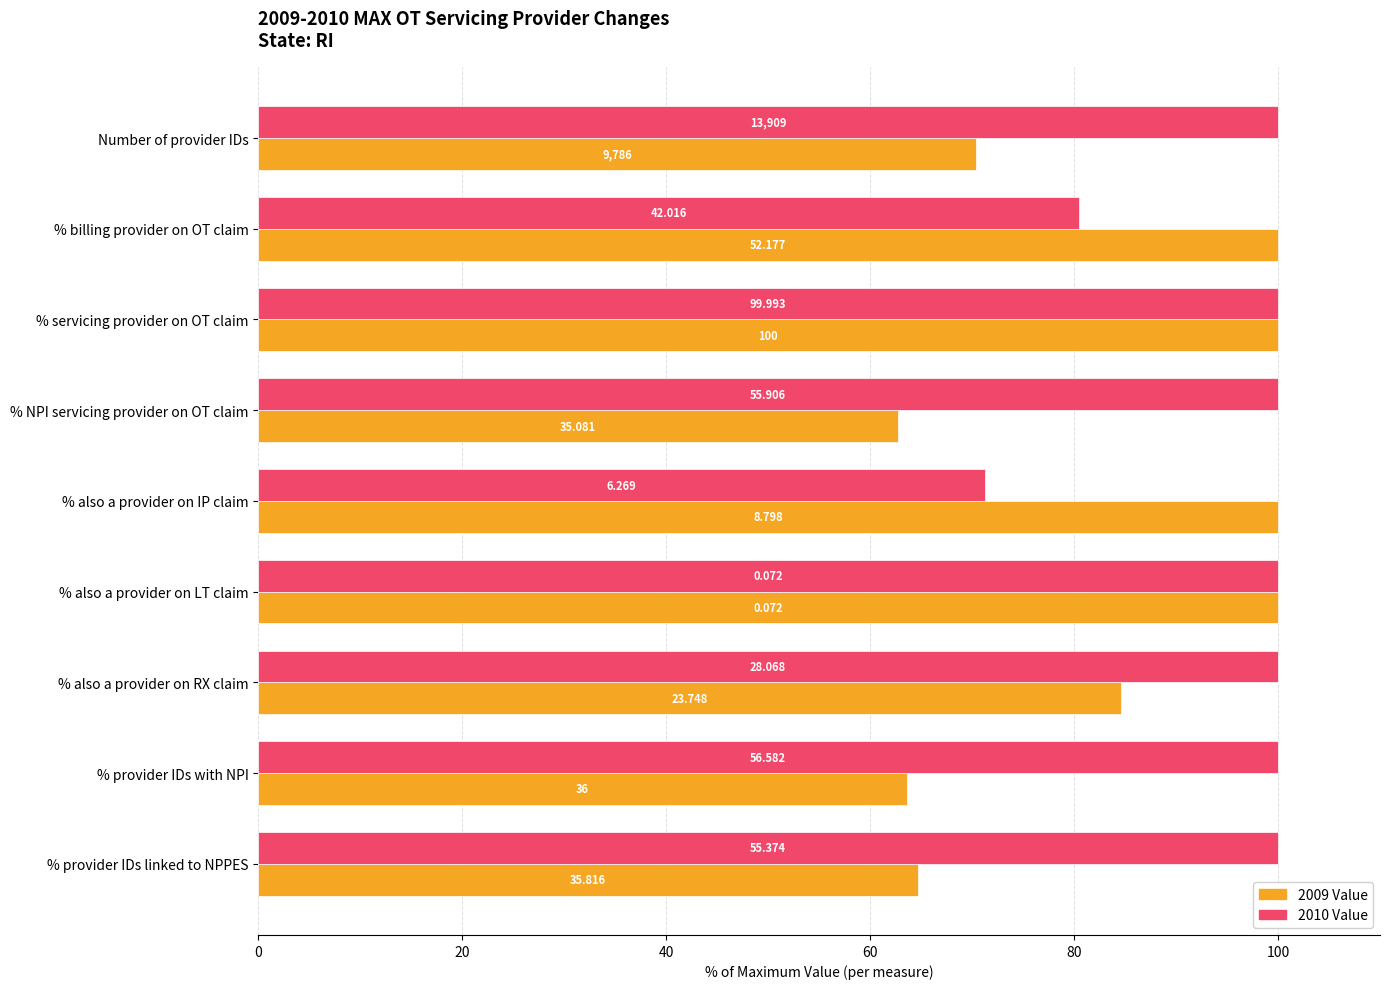

What are all the series names shown in the legend?

2009 Value, 2010 Value